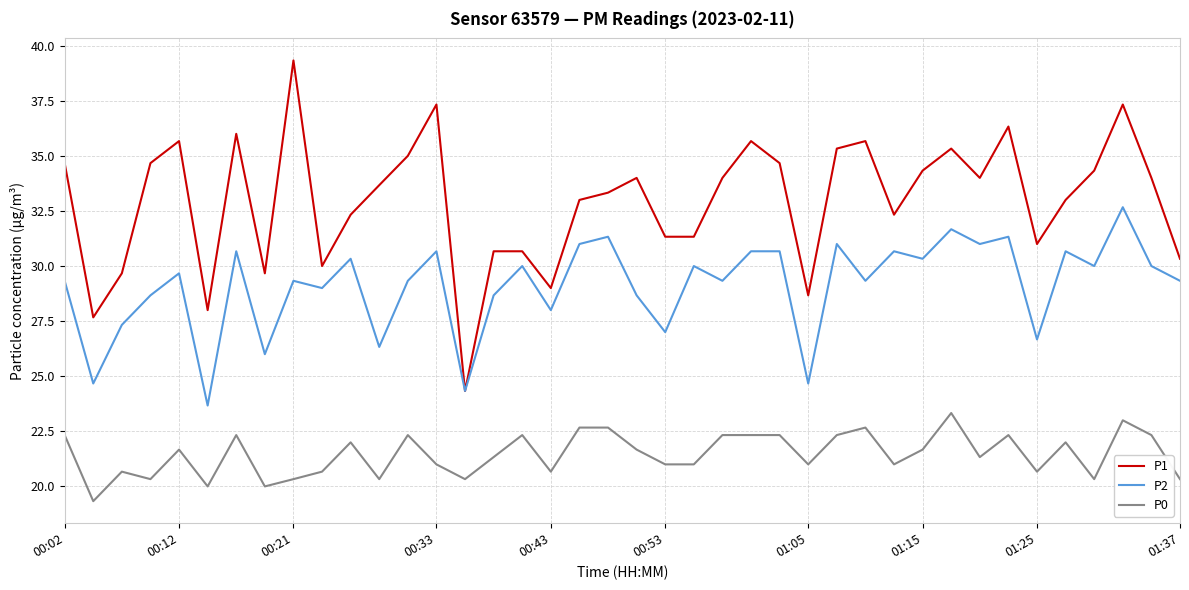

What is the lowest value of the P1 series?

24.3